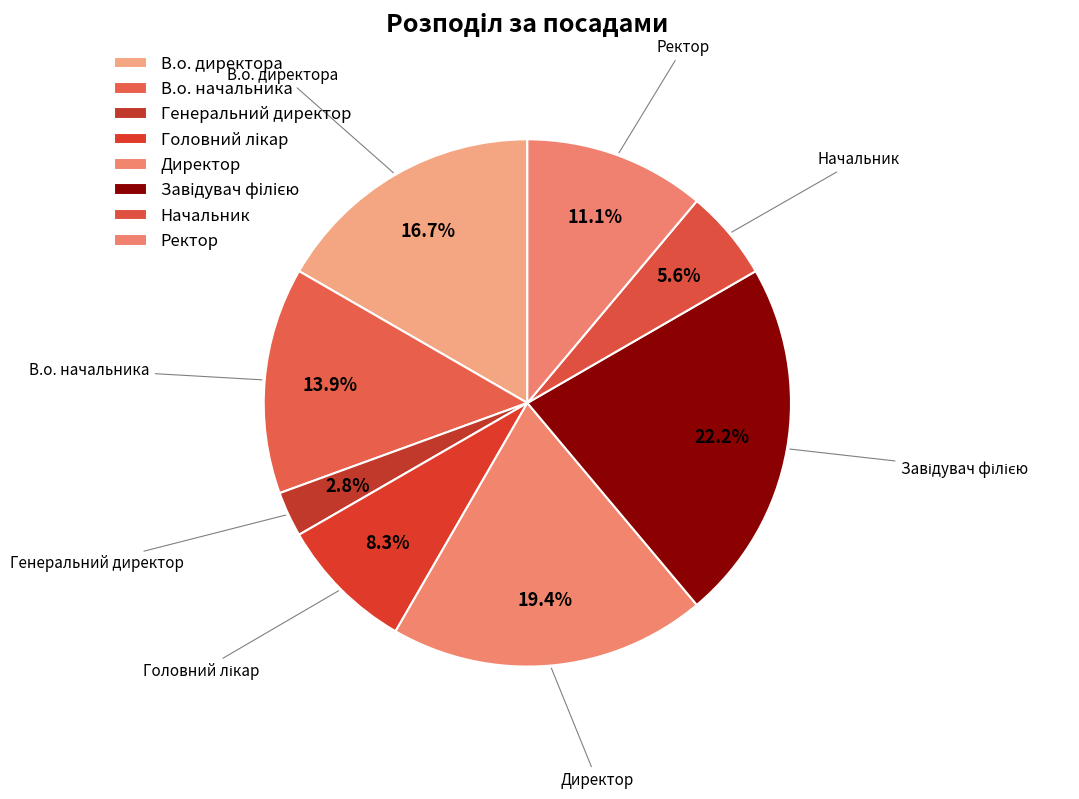

Is it true that Завідувач філією is 32% of the pie?

False